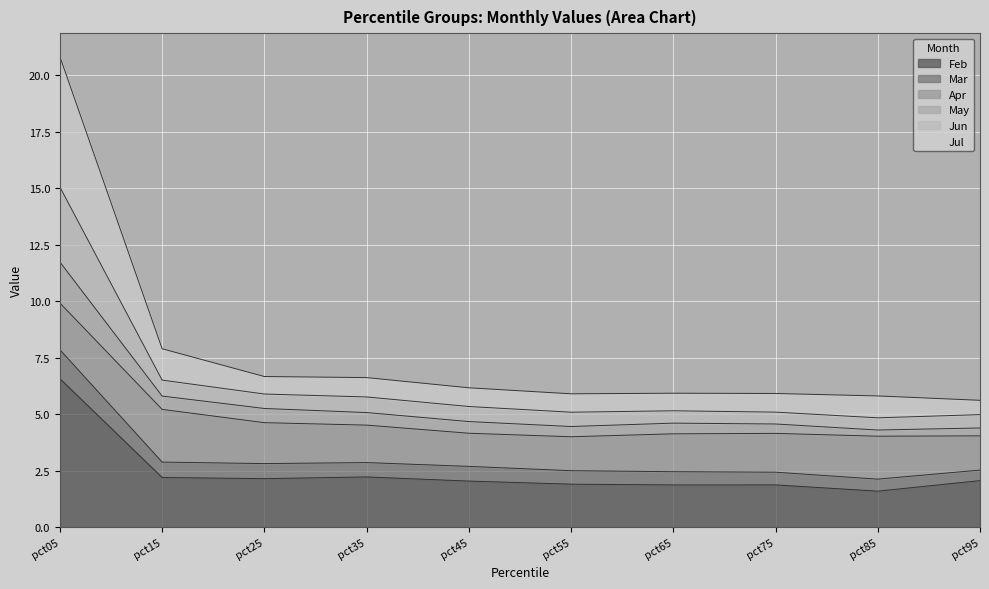

At which category does the chart reach its peak across all series?

pct05